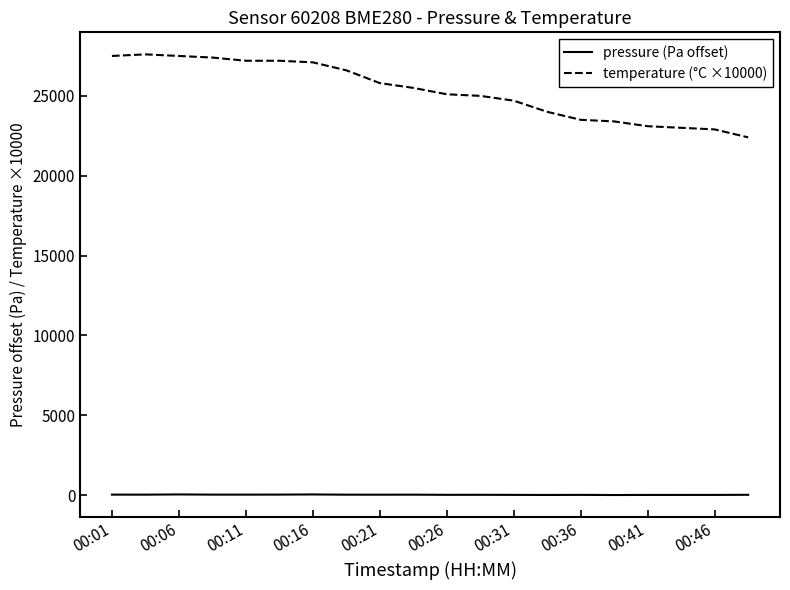

List the series in order of their overall mean, lowest first.

pressure (Pa offset), temperature (°C ×10000)